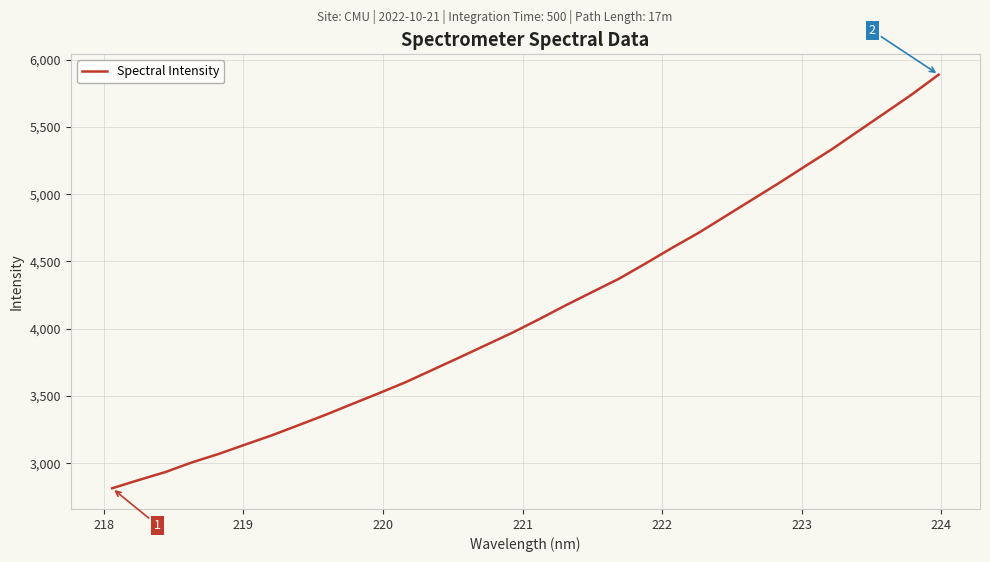

What is the smallest value displayed?

2813.4